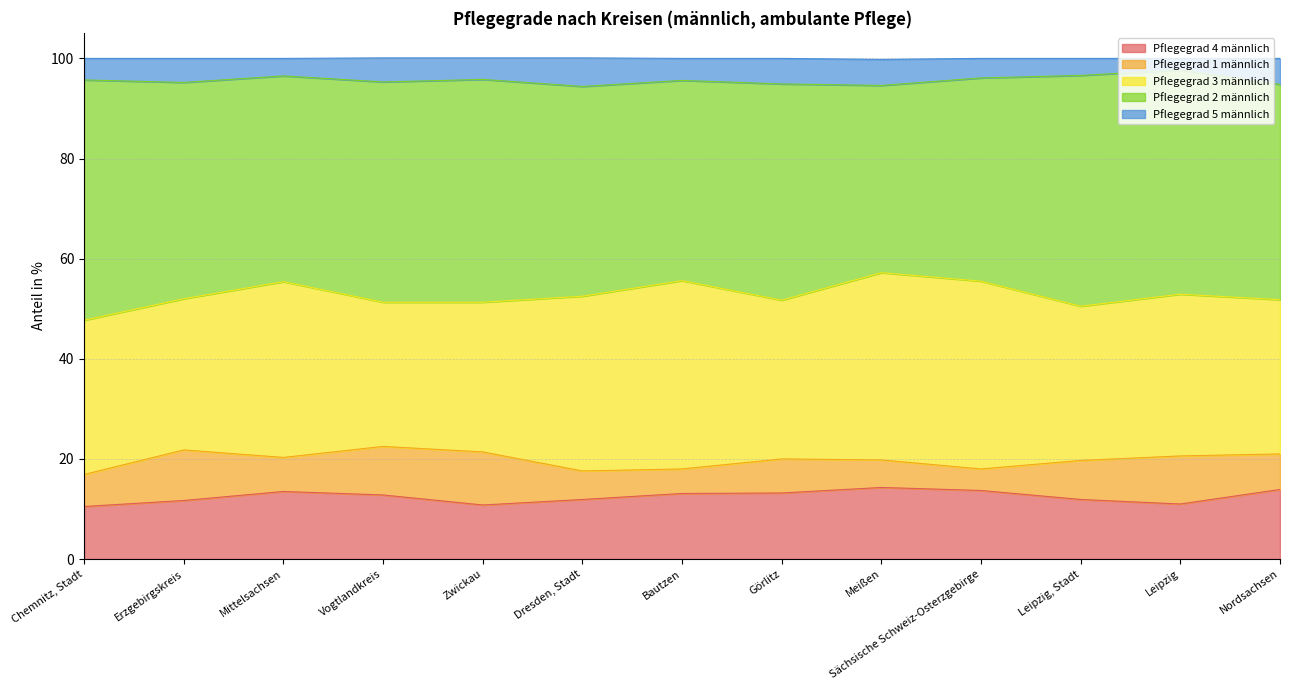

What is the average value of the Pflegegrad 4 männlich series?

12.5